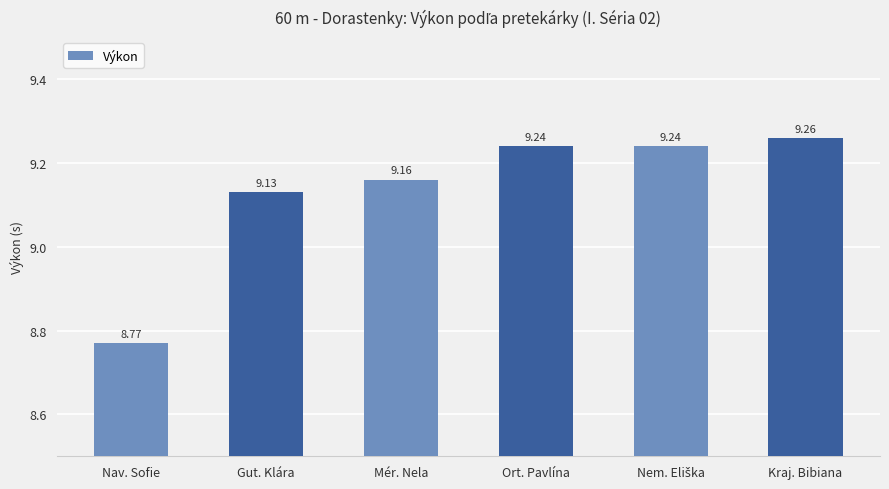

What is the maximum value shown in the chart?

9.3